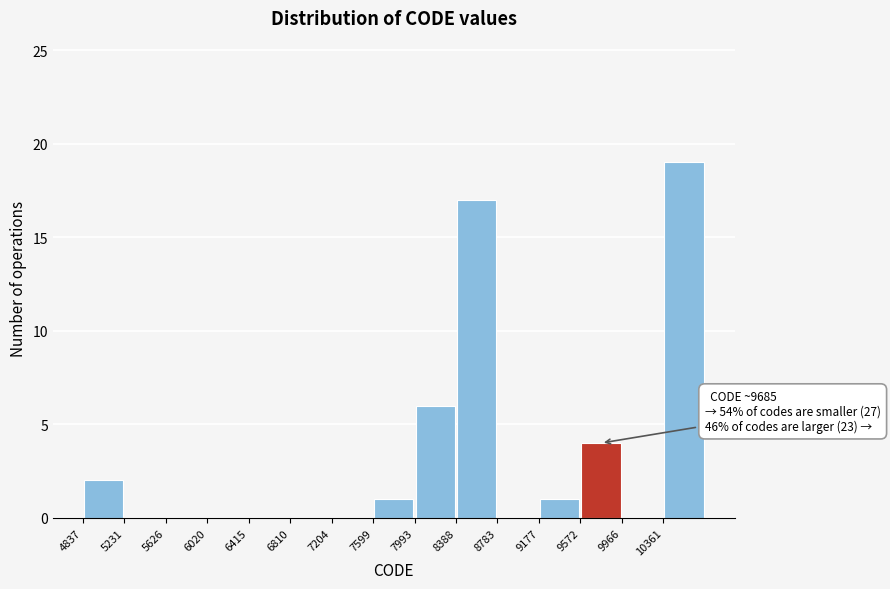

Which range on the x-axis has the tallest bar?

10350 to 10750